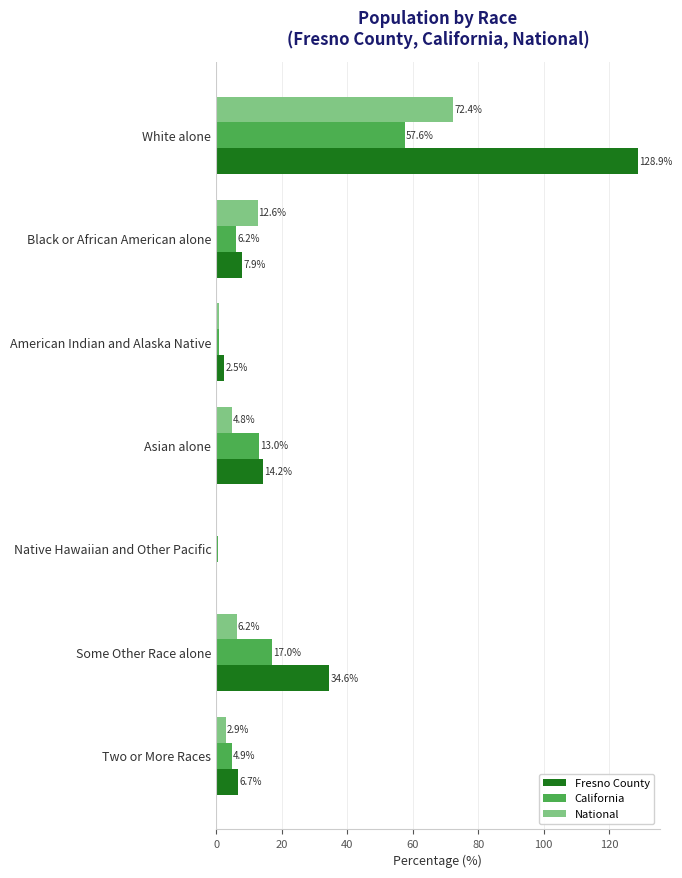

Where is National nearest to the value 36?

Black or African American alone